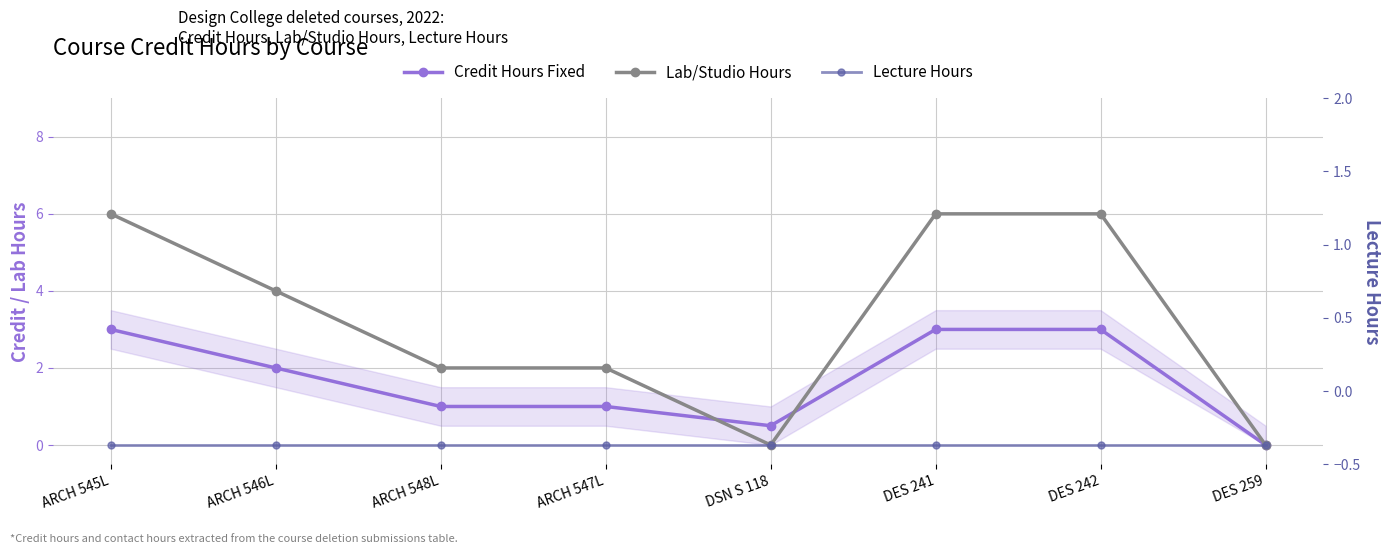

Which series has the widest spread of values?

Lab/Studio Hours